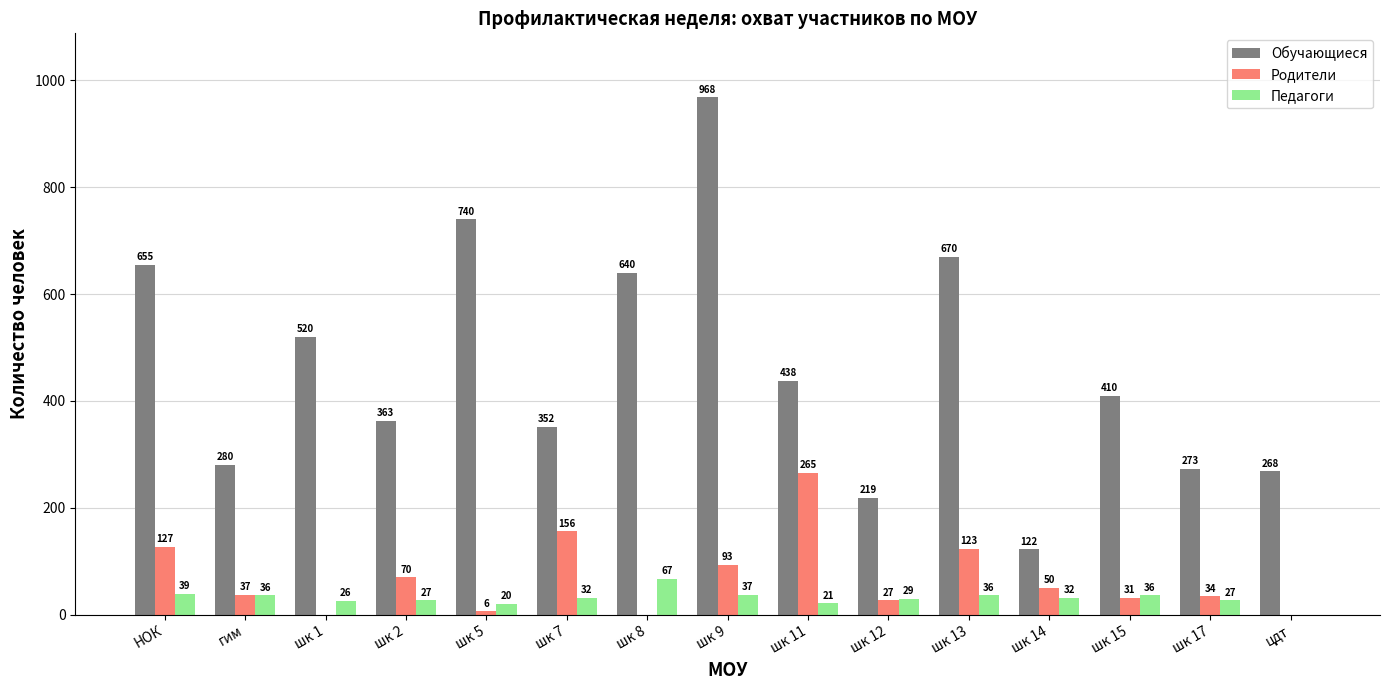

What is the average value of the Педагоги series?

31